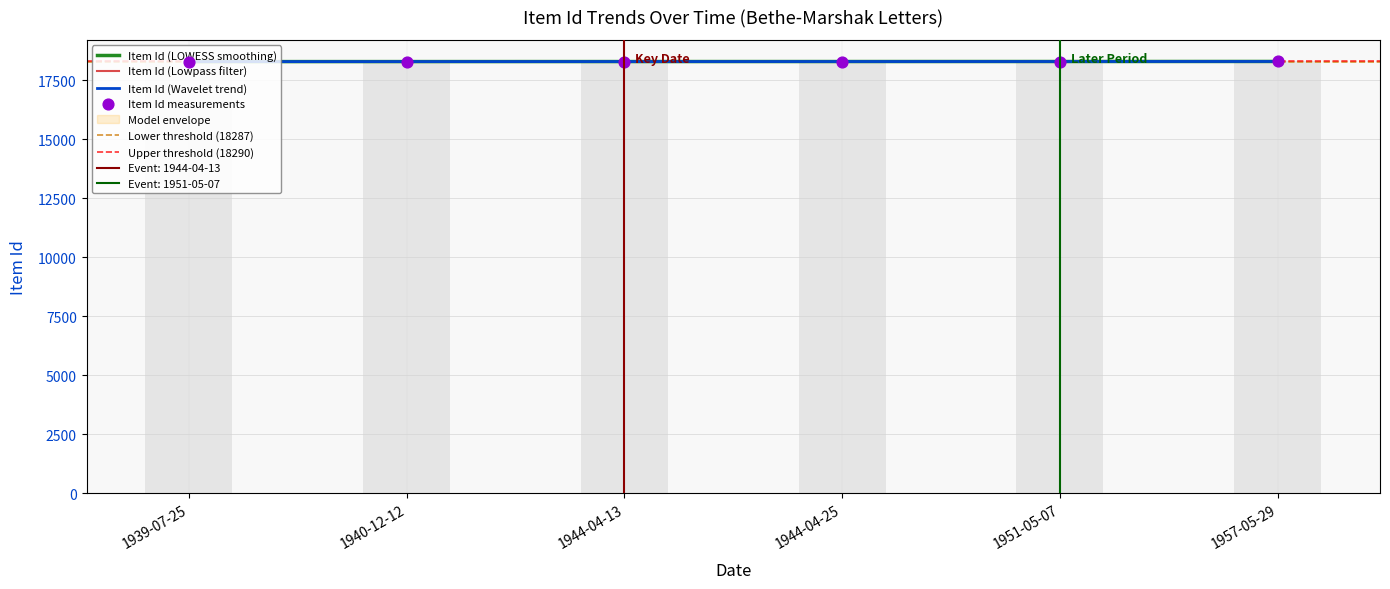

What is the ratio of the value at 1957-05-29 to the value at 1940-12-12?

1.0